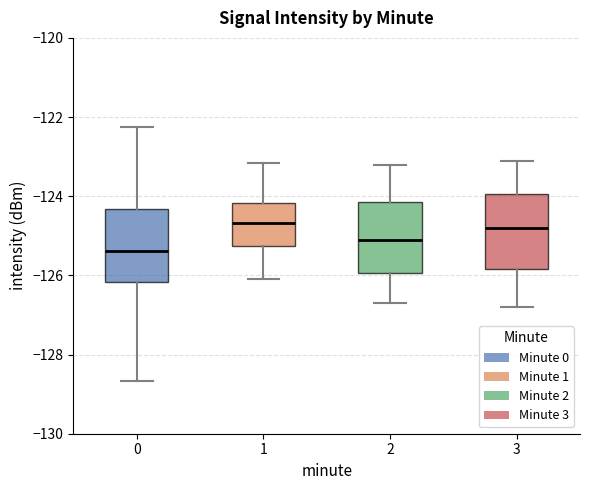

Reading left to right, transcribe this box plot: for each box, give where its median line is, the range the box spans, and where its two whiskers end, as read against the y-axis. The values are not printed on the chart, so give them approximately, as read against the axis.

0: median -125.4, box -126.2 to -124.4, whiskers -128.6 to -122.2
1: median -124.6, box -125.2 to -124.2, whiskers -126.0 to -123.2
2: median -125.0, box -126.0 to -124.2, whiskers -126.6 to -123.2
3: median -124.8, box -125.8 to -124.0, whiskers -126.8 to -123.0